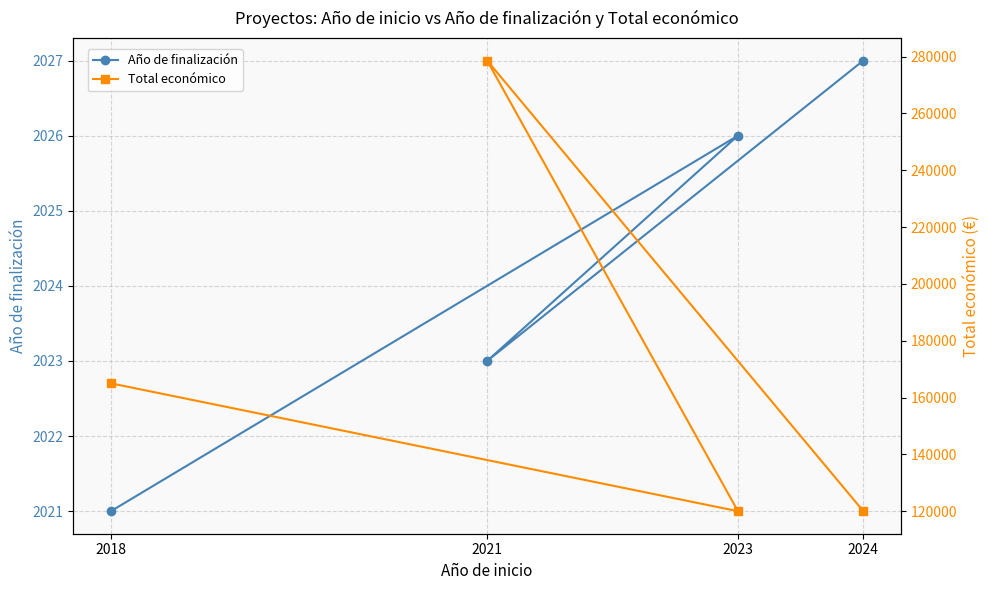

Is it true that Año de finalización equals 2884 at 2023?

False